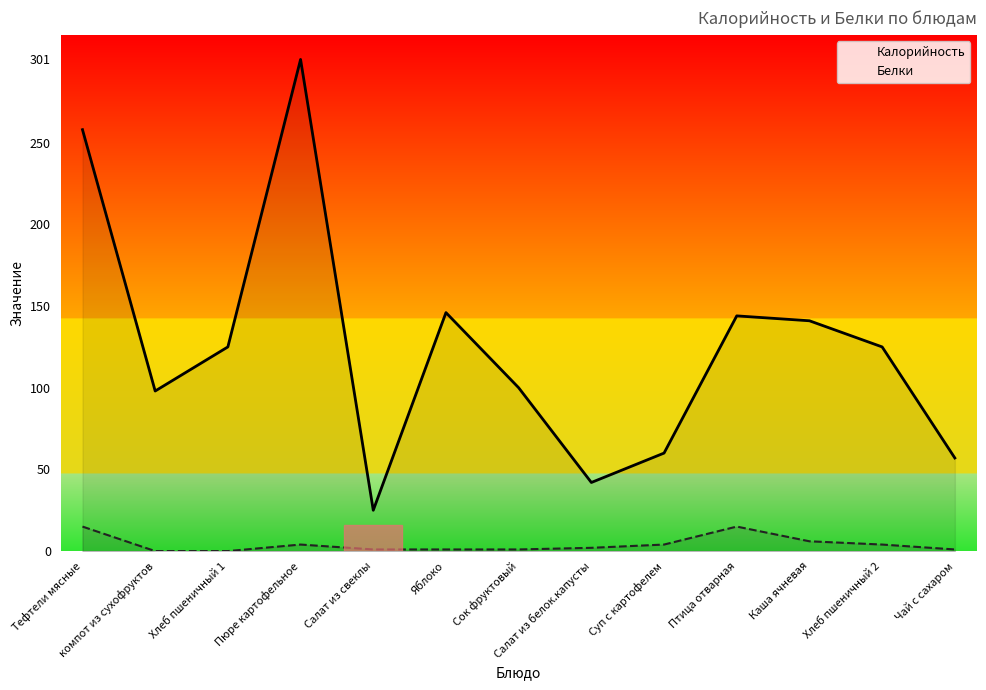

At which category does Калорийность reach its first local valley?

компот из сухофруктов